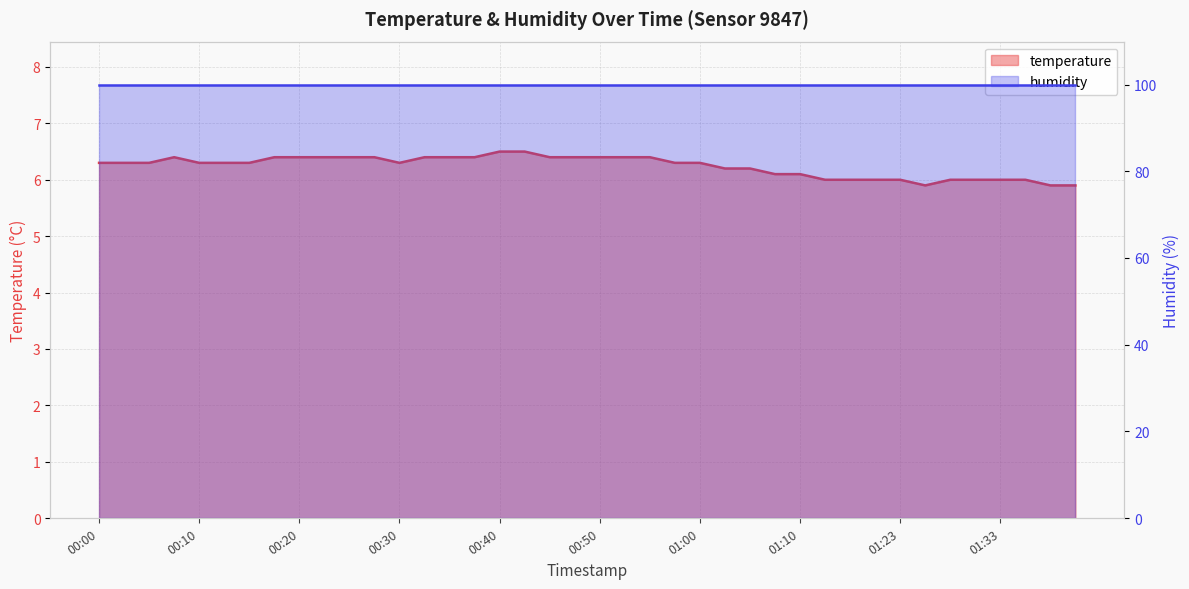

Rank the categories by value from highest to lowest.

00:40, 00:42, 00:08, 00:17, 00:20, 00:22, 00:25, 00:27, 00:32, 00:35, 00:37, 00:45, 00:48, 00:50, 00:53, 00:55, 00:00, 00:03, 00:05, 00:10, 00:13, 00:15, 00:30, 00:58, 01:00, 01:02, 01:05, 01:07, 01:10, 01:12, 01:15, 01:17, 01:23, 01:28, 01:31, 01:33, 01:36, 01:25, 01:38, 01:40